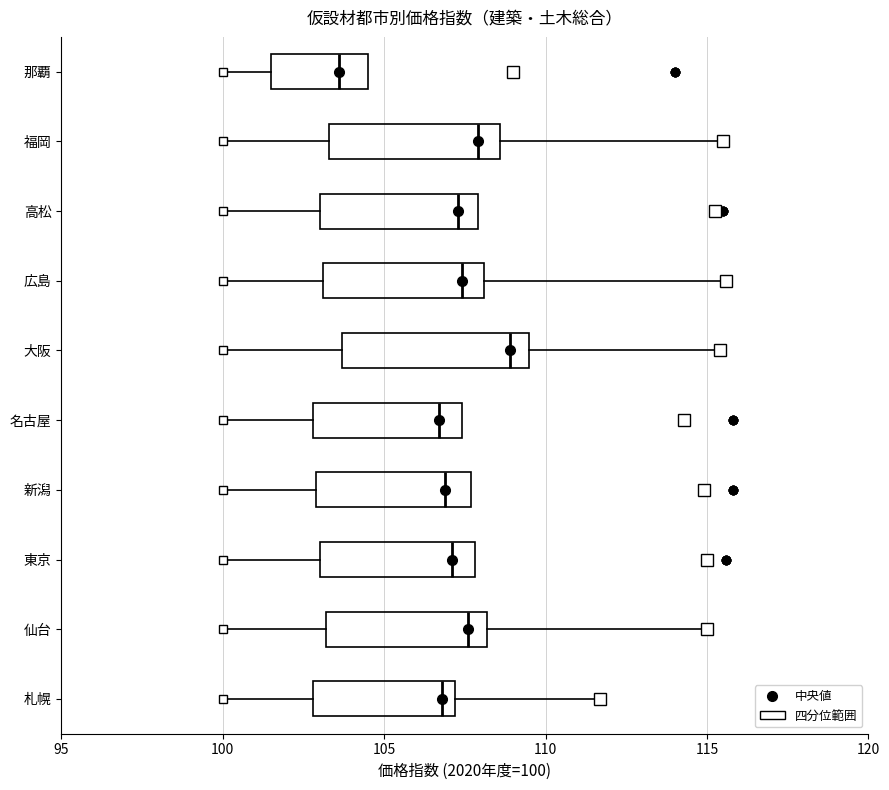

Reading bottom to top, transcribe this box plot: for each box, give where its median line is, the range the box spans, and where its two whiskers end, as read against the x-axis. The values are not printed on the chart, so give them approximately, as read against the axis.

札幌: median 107.0 (just left of the box's right edge), box 103.0 to 107.0, whiskers 100.0 to 111.5
仙台: median 107.5, box 103.0 to 108.0, whiskers 100.0 to 115.0
東京: median 107.0, box 103.0 to 108.0, whiskers 100.0 to 108.0
新潟: median 107.0, box 103.0 to 107.5, whiskers 100.0 to 107.5
名古屋: median 106.5, box 103.0 to 107.5, whiskers 100.0 to 107.5
大阪: median 109.0, box 103.5 to 109.5, whiskers 100.0 to 115.5
広島: median 107.5, box 103.0 to 108.0, whiskers 100.0 to 115.5
高松: median 107.5, box 103.0 to 108.0, whiskers 100.0 to 108.0
福岡: median 108.0, box 103.5 to 108.5, whiskers 100.0 to 115.5
那覇: median 103.5, box 101.5 to 104.5, whiskers 100.0 to 104.5